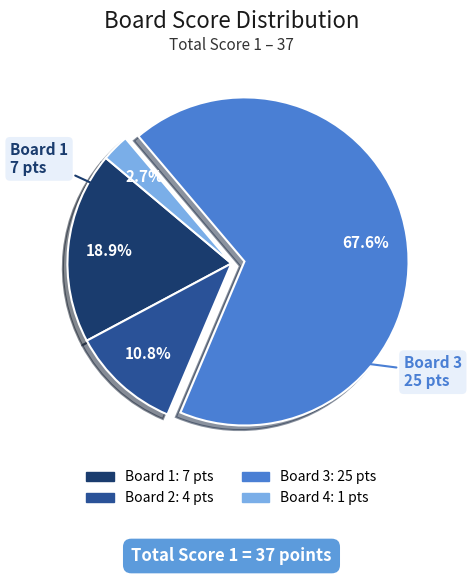

Does any single category account for the majority?

Yes